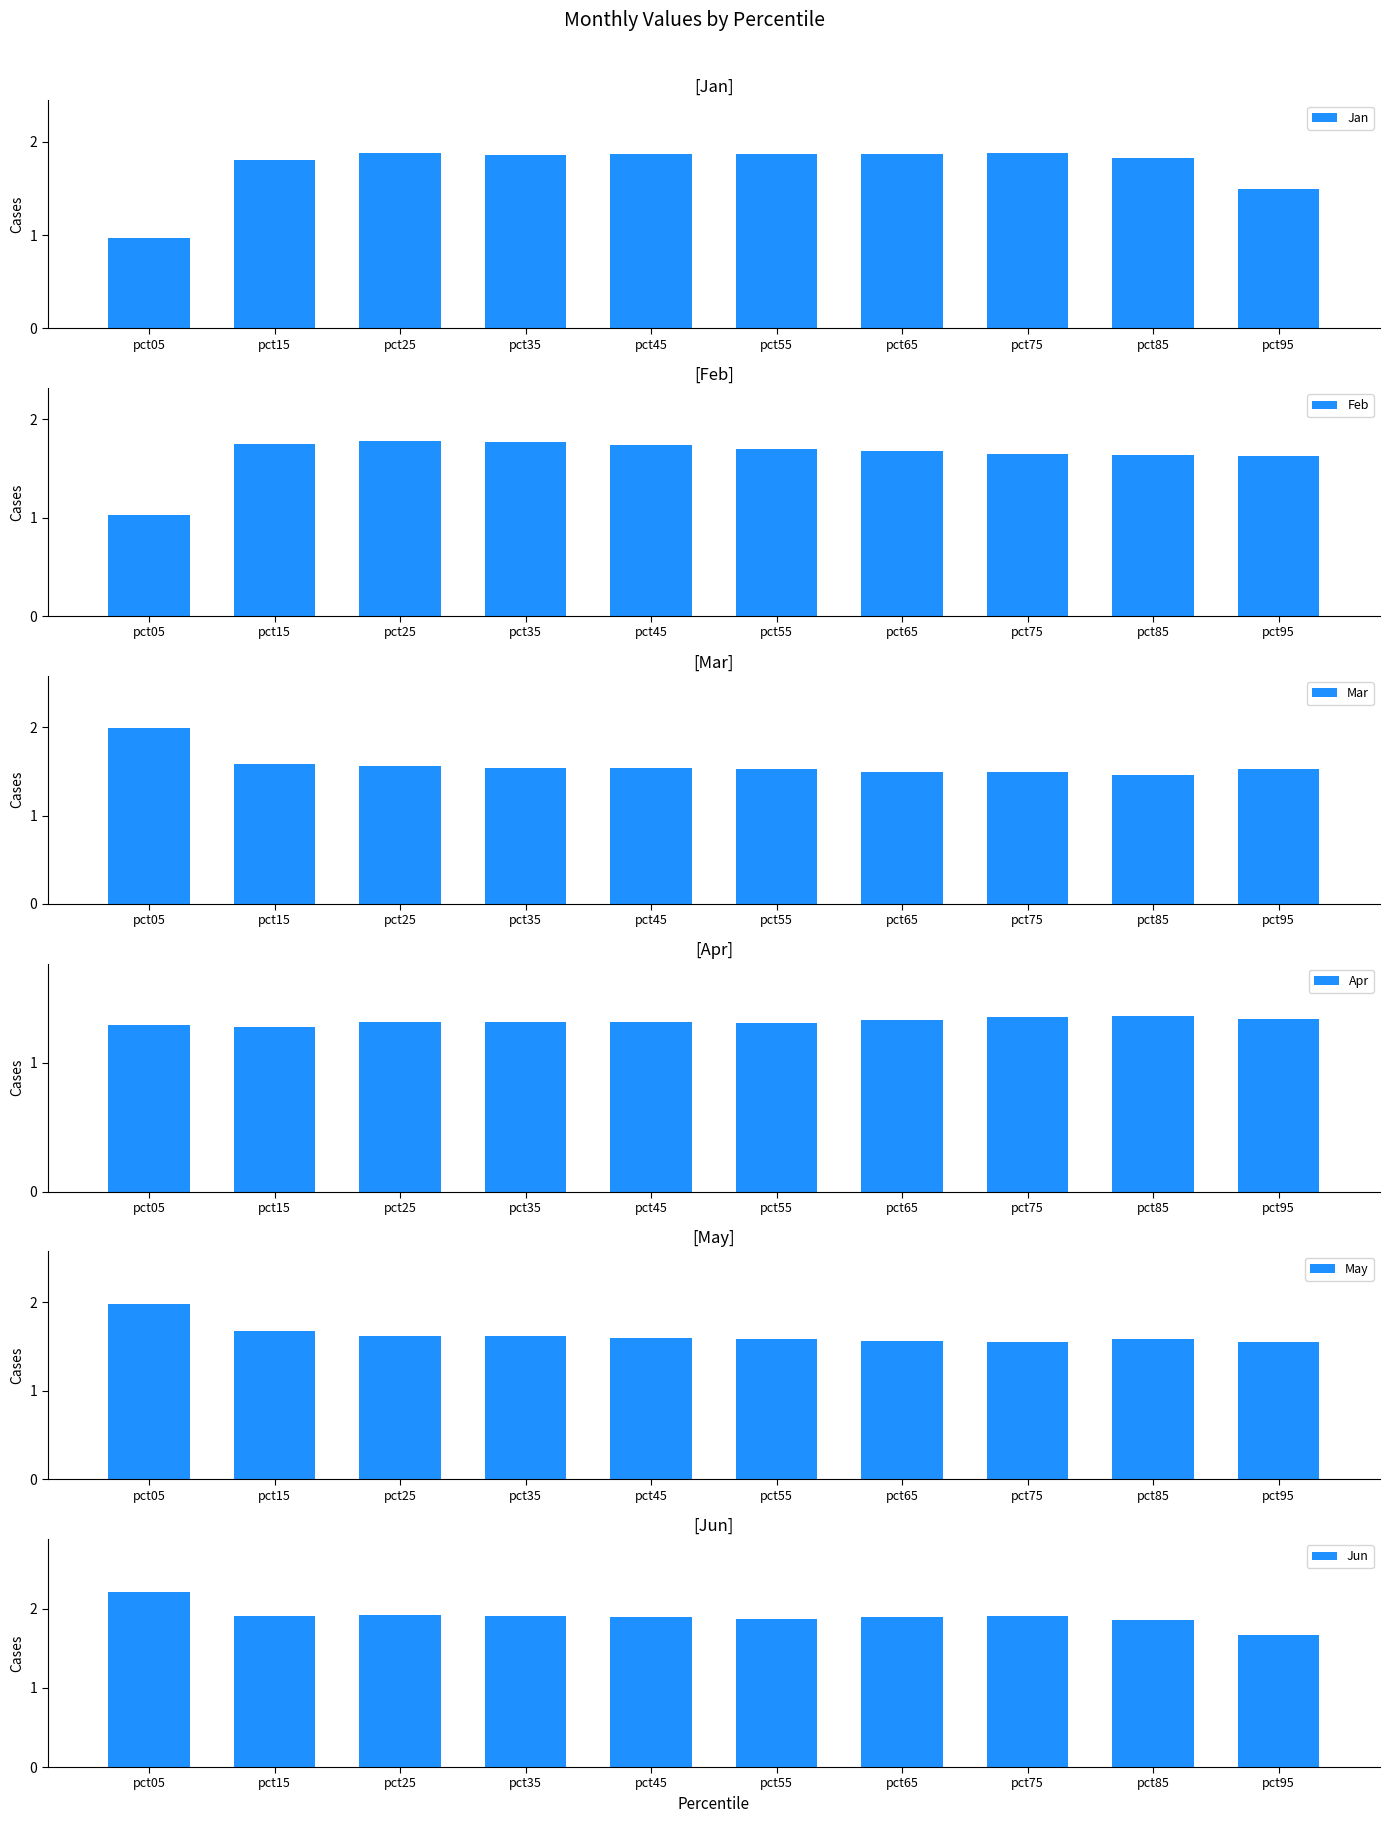

Reading left to right, list all the values displayed in this chart.

Jan: 1.0	1.8	1.9	1.9	1.9	1.9	1.9	1.9	1.8	1.5
Feb: 1.0	1.8	1.8	1.8	1.7	1.7	1.7	1.6	1.6	1.6
Mar: 2.0	1.6	1.6	1.5	1.5	1.5	1.5	1.5	1.5	1.5
Apr: 1.3	1.3	1.3	1.3	1.3	1.3	1.3	1.4	1.4	1.3
May: 2.0	1.7	1.6	1.6	1.6	1.6	1.6	1.5	1.6	1.6
Jun: 2.2	1.9	1.9	1.9	1.9	1.9	1.9	1.9	1.9	1.7